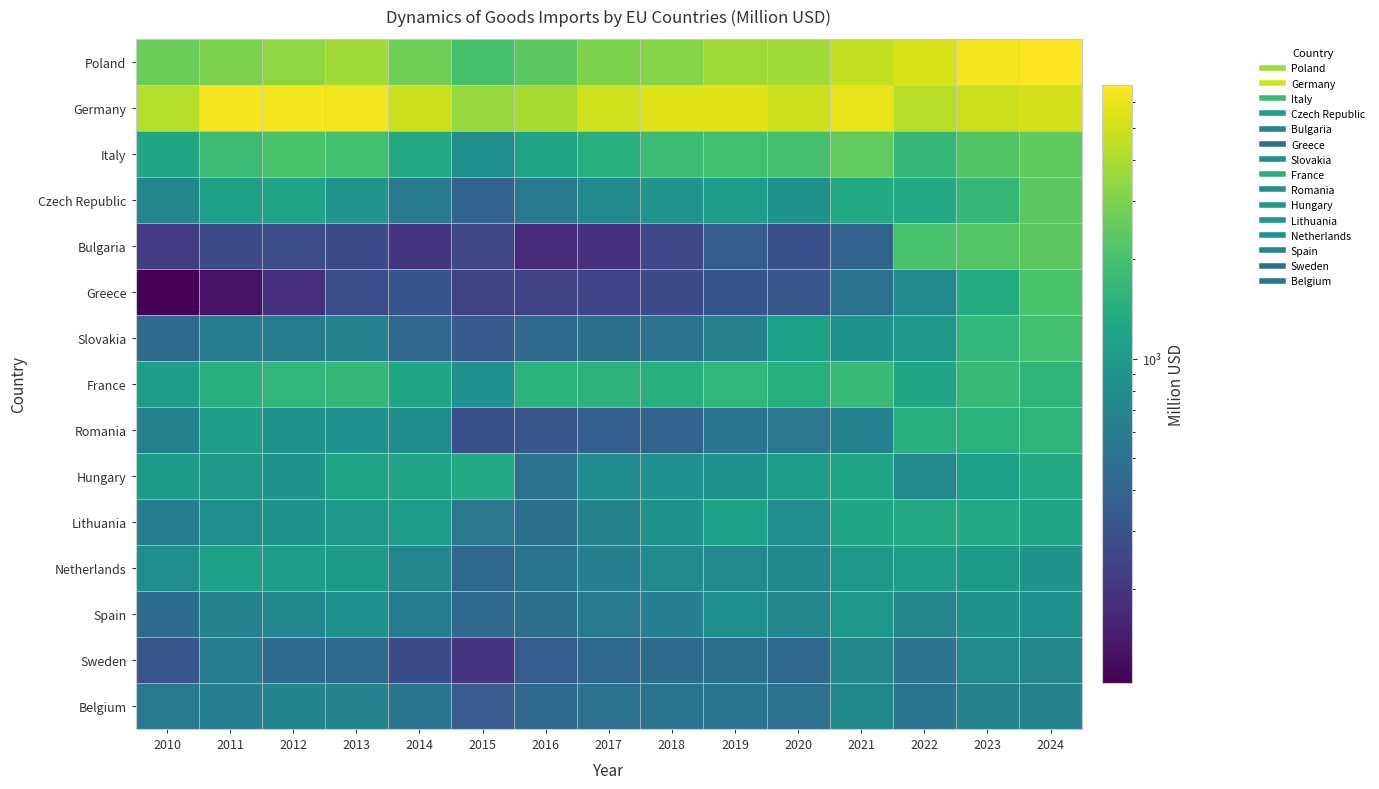

Reading left to right, extract all data points from this chart.

Poland: 2010=2645.1	2011=2973.0	2012=3363.9	2013=3785.4	2014=2714.6	2015=2019.6	2016=2348.6	2017=3009.2	2018=3191.2	2019=3725.0	2020=3814.7	2021=4622.2	2022=5230.1	2023=6347.2	2024=6761.7
Germany: 2010=4224.8	2011=6389.2	2012=6344.1	2013=6253.6	2014=4877.5	2015=3578.8	2016=3912.0	2017=4994.2	2018=5513.9	2019=5576.3	2020=4955.9	2021=5890.4	2022=4305.4	2023=4841.7	2024=5195.4
Italy: 2010=1234.2	2011=1823.3	2012=2068.3	2013=1898.6	2014=1308.9	2015=830.0	2016=1181.6	2017=1426.0	2018=1827.2	2019=1910.0	2020=1987.7	2021=2499.9	2022=1678.0	2023=2161.9	2024=2459.3
Czech Republic: 2010=701.2	2011=1119.4	2012=1198.3	2013=919.9	2014=587.9	2015=392.7	2016=566.6	2017=770.7	2018=924.0	2019=1085.2	2020=888.1	2021=1326.1	2022=1339.3	2023=1681.9	2024=2362.2
Bulgaria: 2010=217.1	2011=269.2	2012=279.9	2013=274.1	2014=201.6	2015=251.8	2016=171.4	2017=187.7	2018=256.8	2019=355.5	2020=285.9	2021=393.8	2022=2030.2	2023=2218.6	2024=2357.5
Greece: 2010=103.9	2011=128.4	2012=186.4	2013=277.3	2014=306.1	2015=237.8	2016=233.0	2017=242.7	2018=269.2	2019=308.6	2020=315.4	2021=495.4	2022=756.0	2023=1374.0	2024=2066.1
Slovakia: 2010=431.0	2011=585.3	2012=575.6	2013=652.0	2014=415.1	2015=331.2	2016=417.3	2017=489.3	2018=506.7	2019=635.9	2020=1126.8	2021=894.3	2022=966.0	2023=1652.3	2024=1953.3
France: 2010=1071.1	2011=1461.9	2012=1629.0	2013=1683.6	2014=1219.7	2015=857.5	2016=1489.5	2017=1521.3	2018=1436.7	2019=1611.3	2020=1433.6	2021=1729.9	2022=1208.1	2023=1739.8	2024=1604.9
Romania: 2010=651.5	2011=1081.3	2012=891.1	2013=864.2	2014=788.6	2015=289.7	2016=314.9	2017=360.9	2018=392.1	2019=514.4	2020=545.5	2021=653.0	2022=1413.4	2023=1503.2	2024=1564.9
Hungary: 2010=1010.0	2011=974.3	2012=901.3	2013=1170.5	2014=1174.2	2015=1324.7	2016=502.0	2017=779.6	2018=861.3	2019=894.0	2020=1066.0	2021=1224.7	2022=739.7	2023=1089.0	2024=1300.5
Lithuania: 2010=630.5	2011=815.1	2012=905.1	2013=958.1	2014=1019.6	2015=546.0	2016=488.0	2017=675.1	2018=873.2	2019=1138.8	2020=809.1	2021=1280.9	2022=1314.9	2023=1294.1	2024=1188.5
Netherlands: 2010=802.1	2011=1141.1	2012=1066.7	2013=1003.1	2014=720.1	2015=417.1	2016=521.2	2017=623.5	2018=755.9	2019=745.0	2020=725.6	2021=979.8	2022=1056.3	2023=1015.2	2024=897.2
Spain: 2010=455.2	2011=669.1	2012=730.9	2013=846.7	2014=586.8	2015=424.1	2016=482.2	2017=559.5	2018=620.3	2019=830.0	2020=721.6	2021=958.3	2022=689.7	2023=874.5	2024=839.9
Sweden: 2010=313.8	2011=583.0	2012=446.3	2013=422.0	2014=275.5	2015=196.0	2016=349.0	2017=424.3	2018=455.5	2019=483.5	2020=421.1	2021=716.7	2022=505.8	2023=747.9	2024=691.6
Belgium: 2010=549.0	2011=633.9	2012=687.7	2013=668.1	2014=527.2	2015=344.1	2016=425.8	2017=497.9	2018=525.1	2019=524.9	2020=505.4	2021=731.3	2022=525.1	2023=647.8	2024=663.0